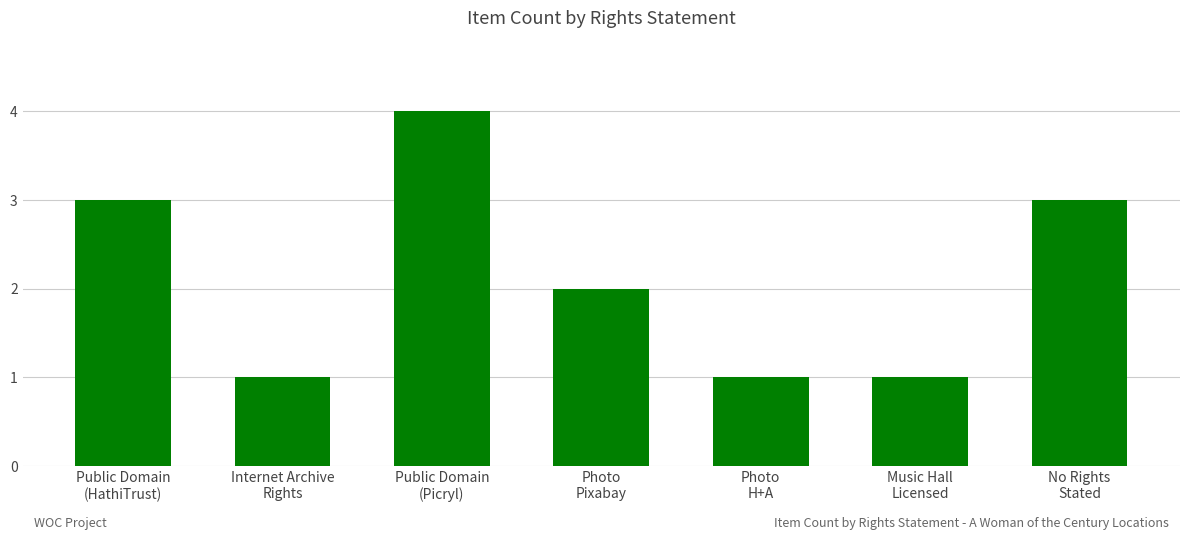

What is the difference between the maximum and minimum values?

3